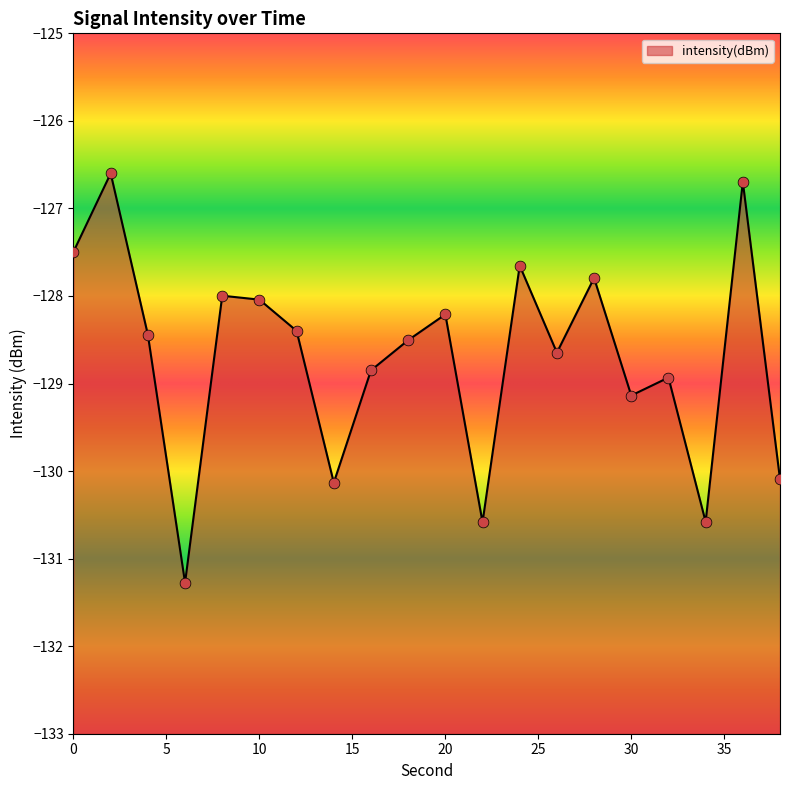

What is the change in value from 6 to 12?

+2.9